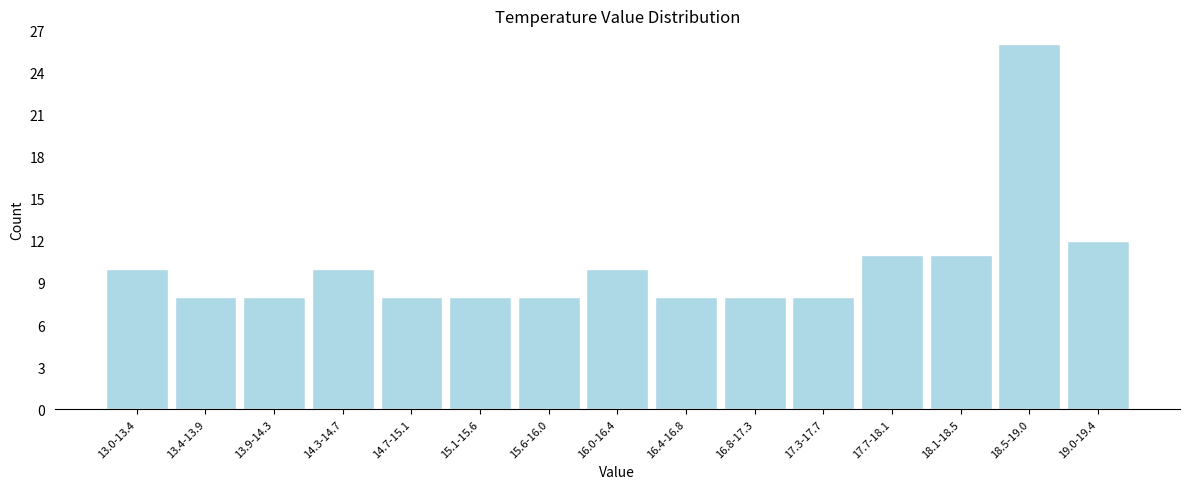

Reading left to right, list all the values displayed in this chart.

13.0-13.4=10	13.4-13.9=8	13.9-14.3=8	14.3-14.7=10	14.7-15.1=8	15.1-15.6=8	15.6-16.0=8	16.0-16.4=10	16.4-16.8=8	16.8-17.3=8	17.3-17.7=8	17.7-18.1=11	18.1-18.5=11	18.5-19.0=26	19.0-19.4=12